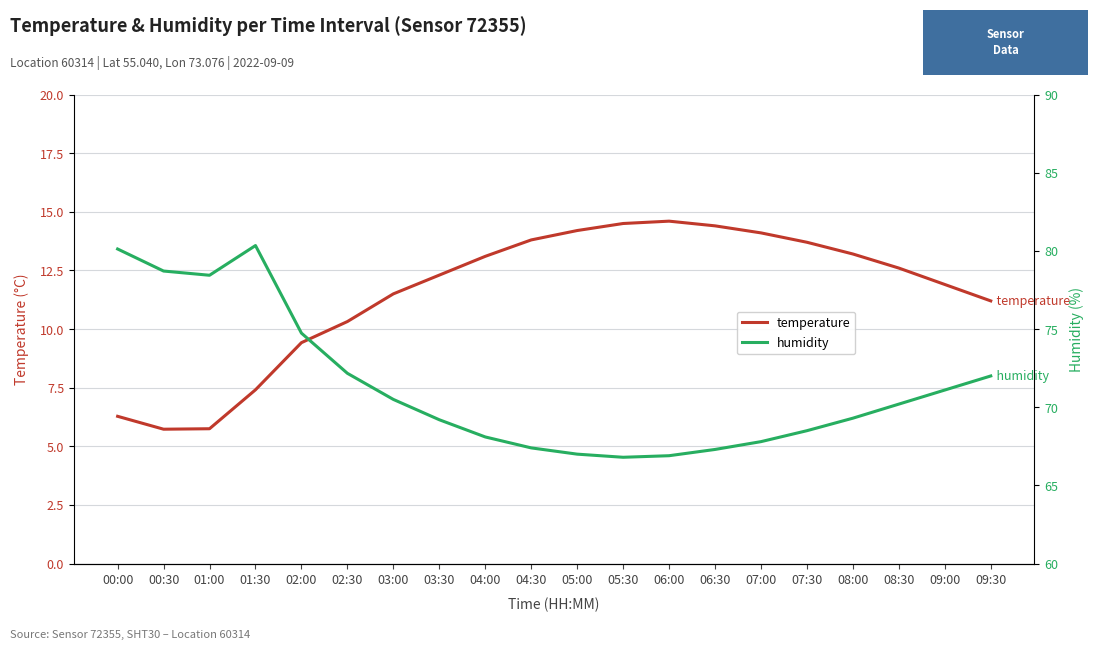

Rank the series by their average value, from highest to lowest.

humidity, temperature